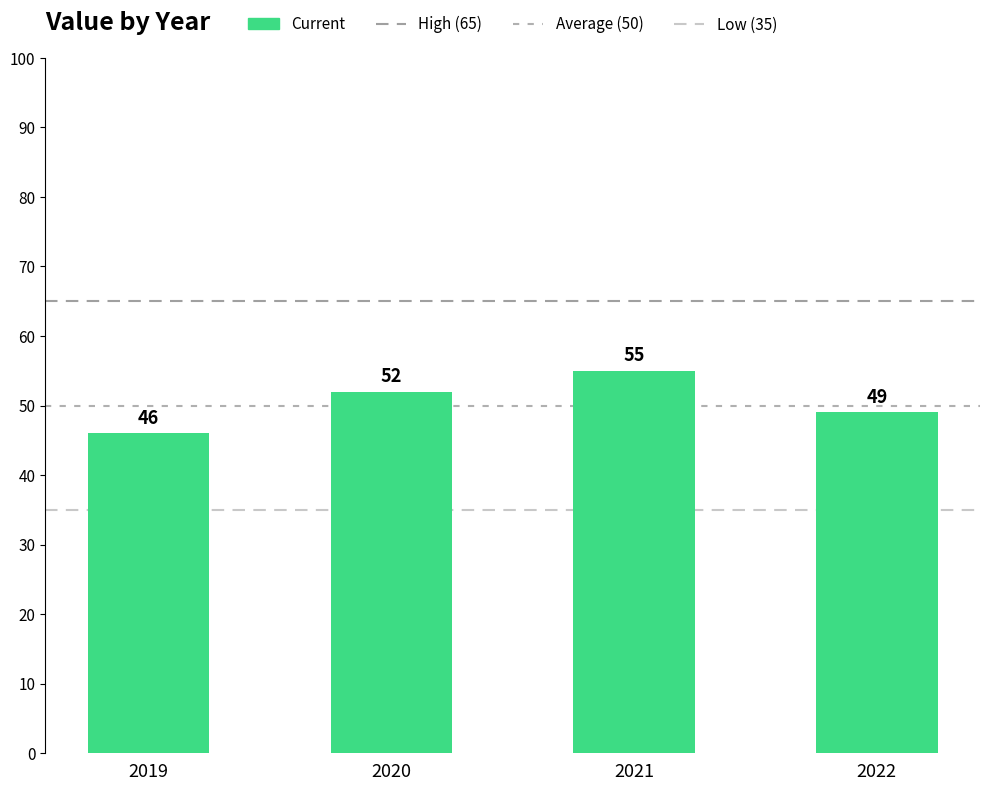

What is the smallest value displayed?

46